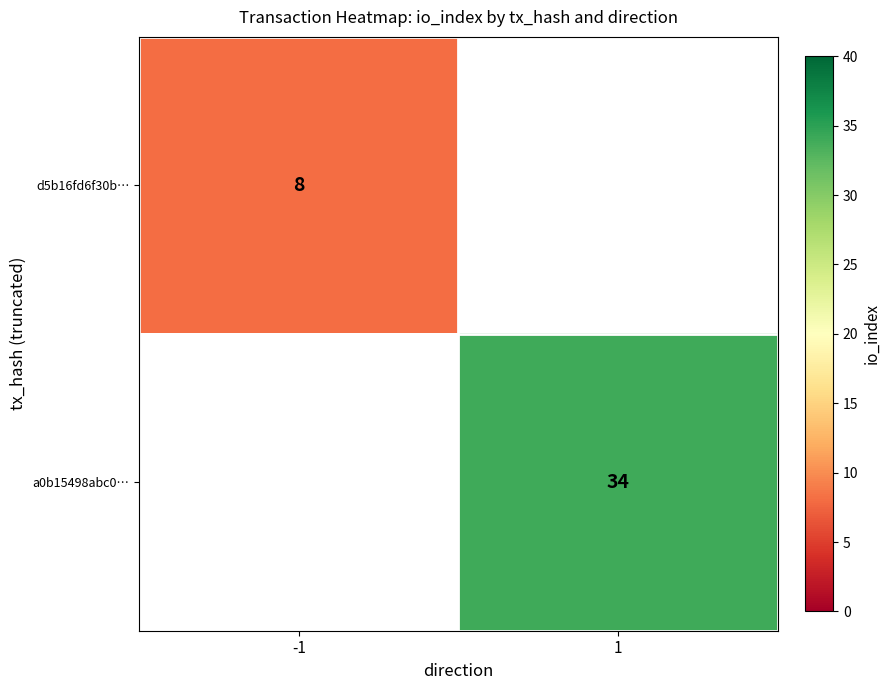

The value of d5b16fd6f30b… at -1 is 8. True or false?

True